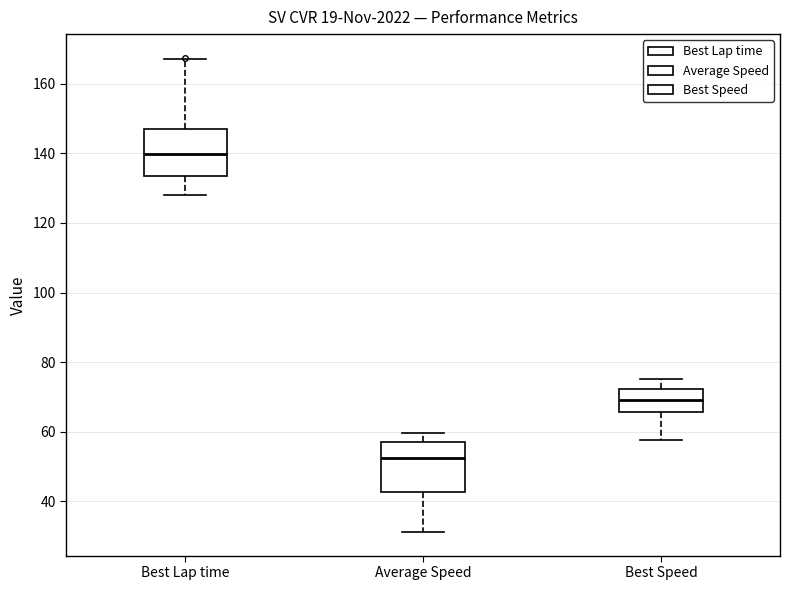

Reading left to right, transcribe this box plot: for each box, give where its median line is, the range the box spans, and where its two whiskers end, as read against the y-axis. The values are not printed on the chart, so give them approximately, as read against the axis.

Best Lap time: median 140, box 134 to 146, whiskers 128 to 168
Average Speed: median 52, box 42 to 56, whiskers 32 to 60
Best Speed: median 70, box 66 to 72, whiskers 58 to 76